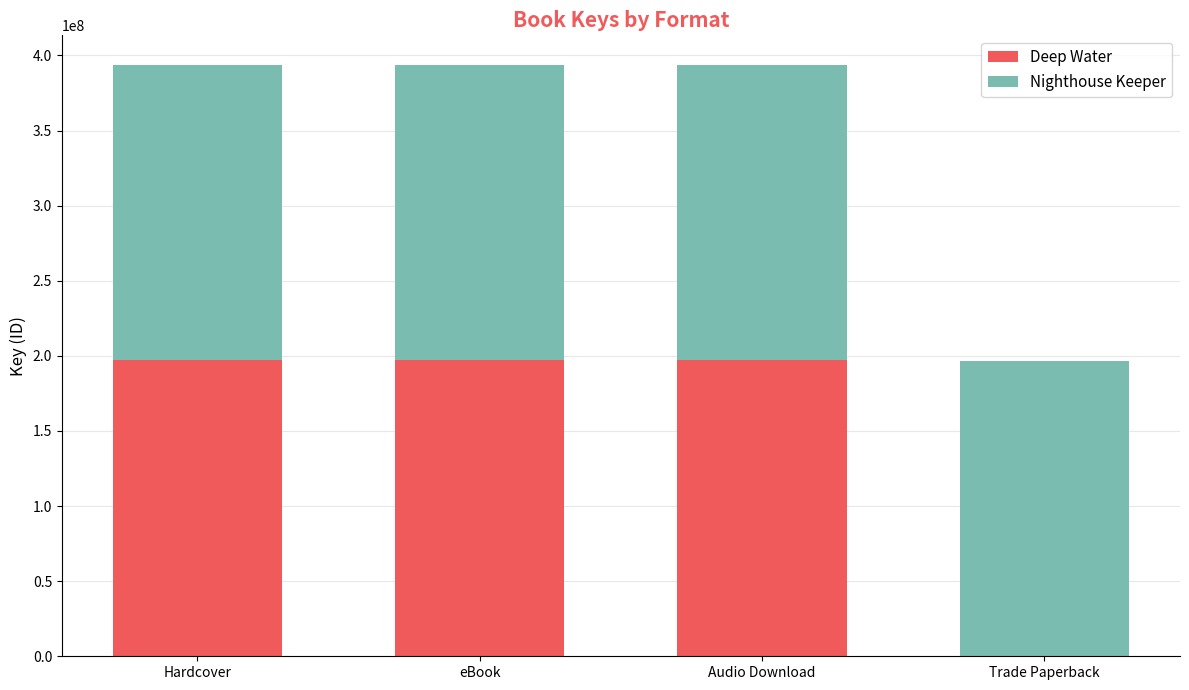

Count the number of data series in this chart.

2